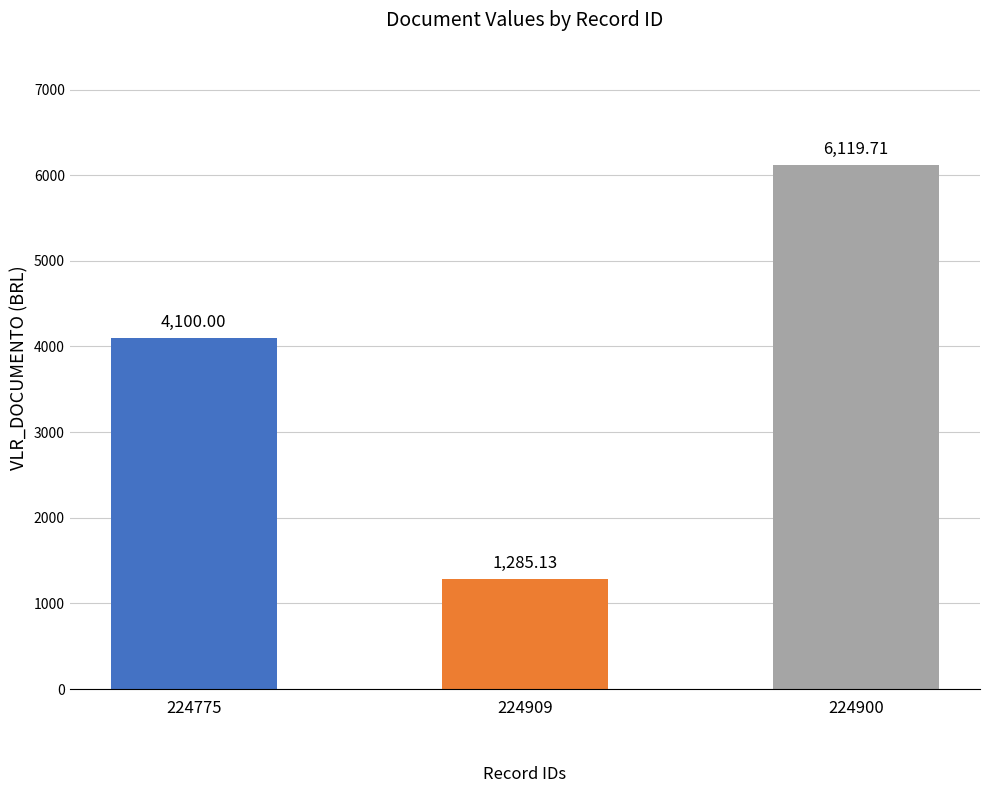

How many distinct data groups are displayed?

1